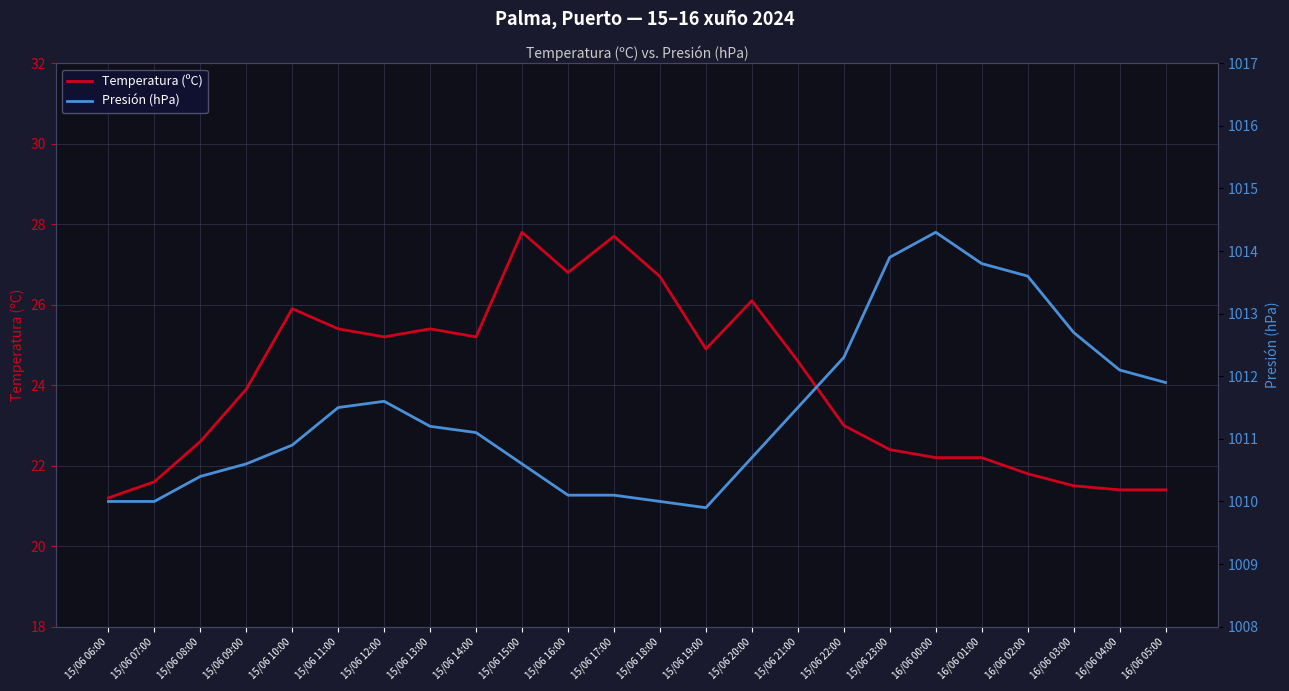

What position from the right is 15/06 23:00?

7